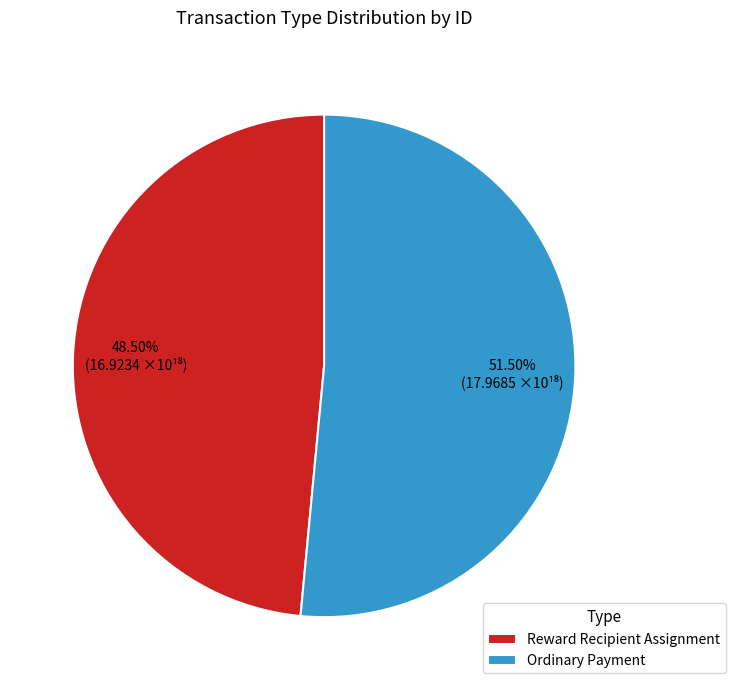

How many slices are in this pie chart?

2